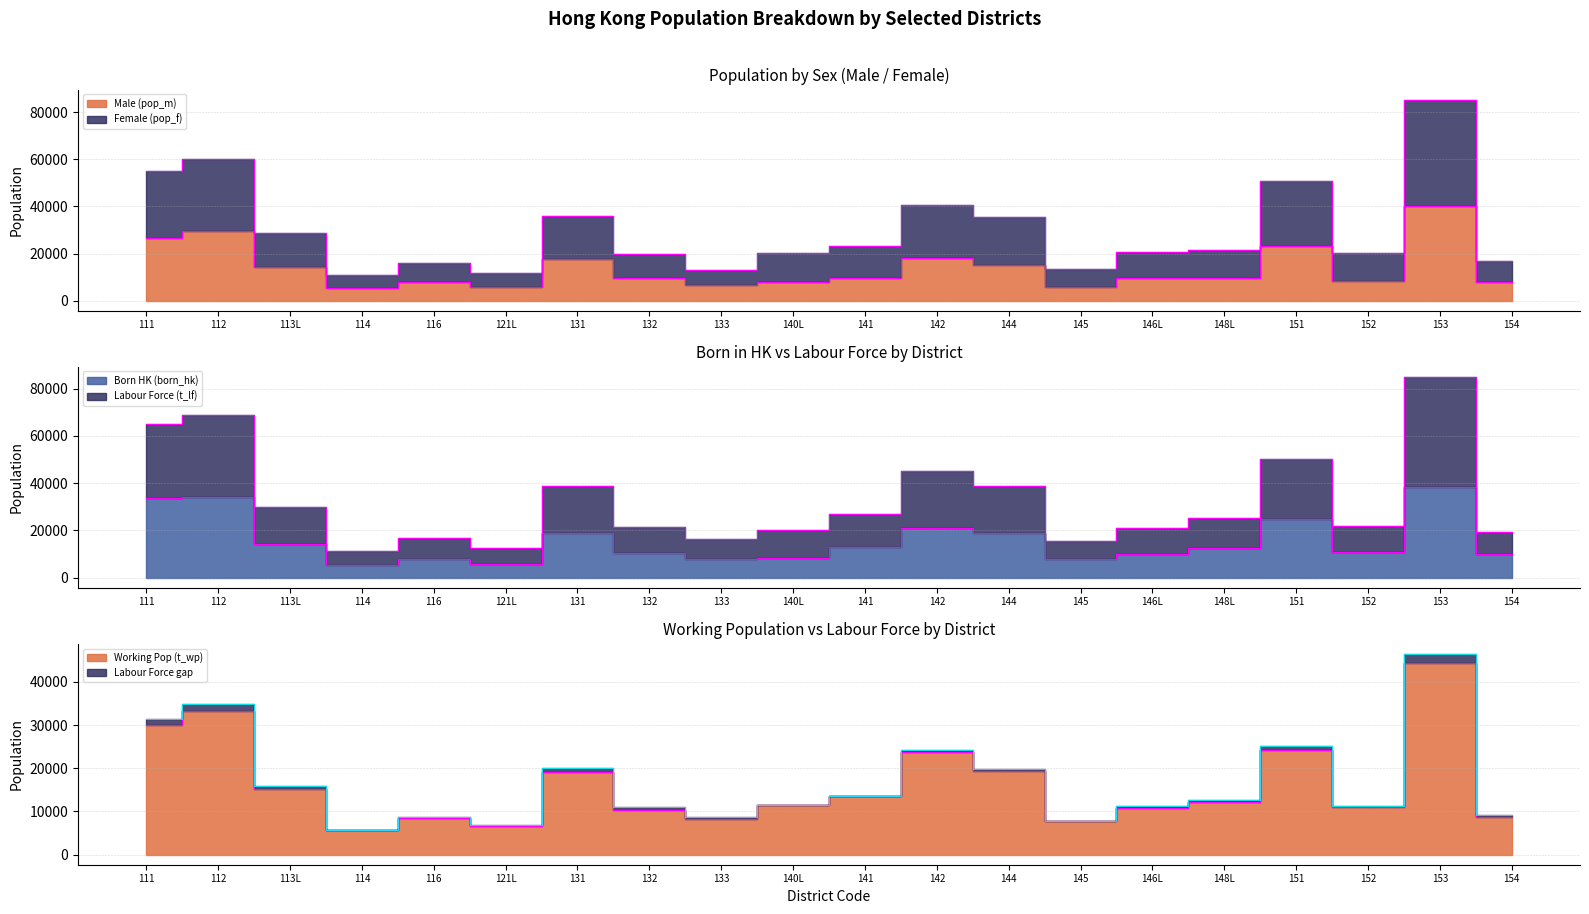

Which category has the lowest value across all series?

114